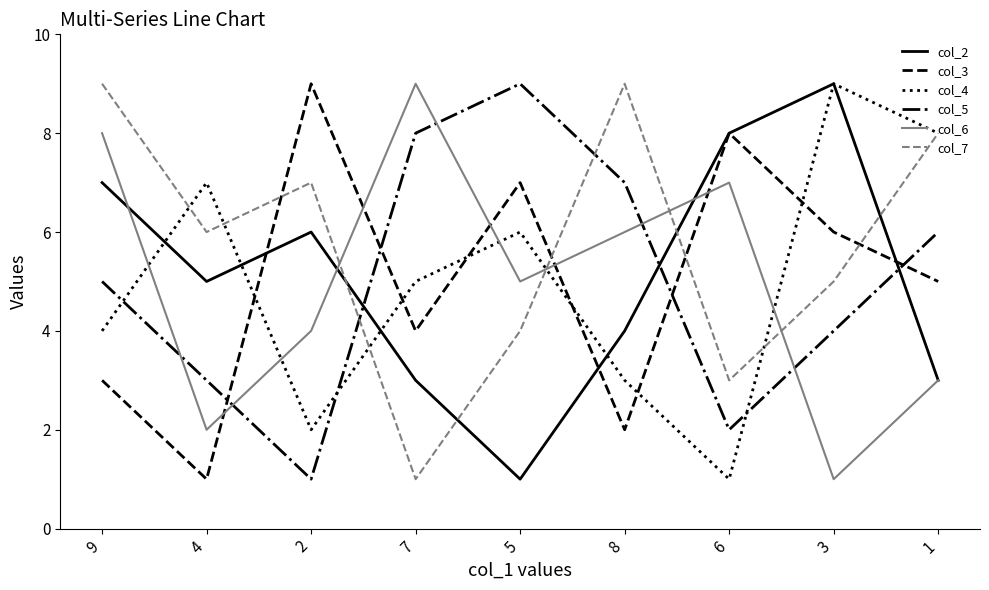

How many times do col_5 and col_2 cross each other?

3